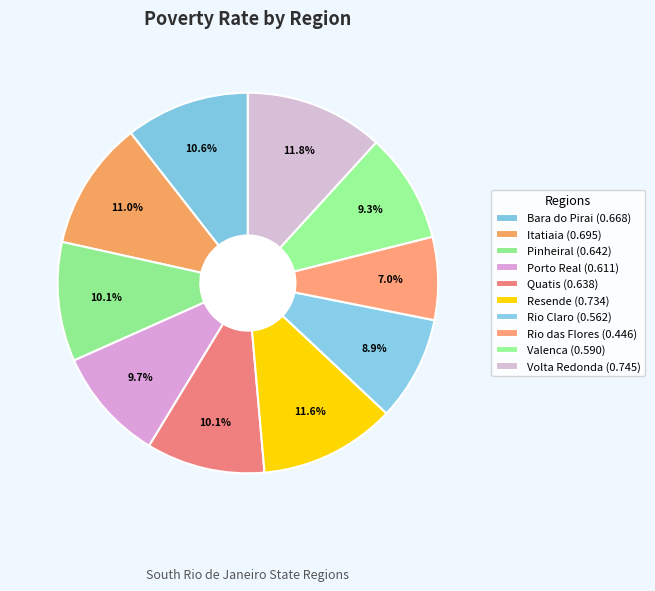

Does Quatis account for over 50% of the chart?

No